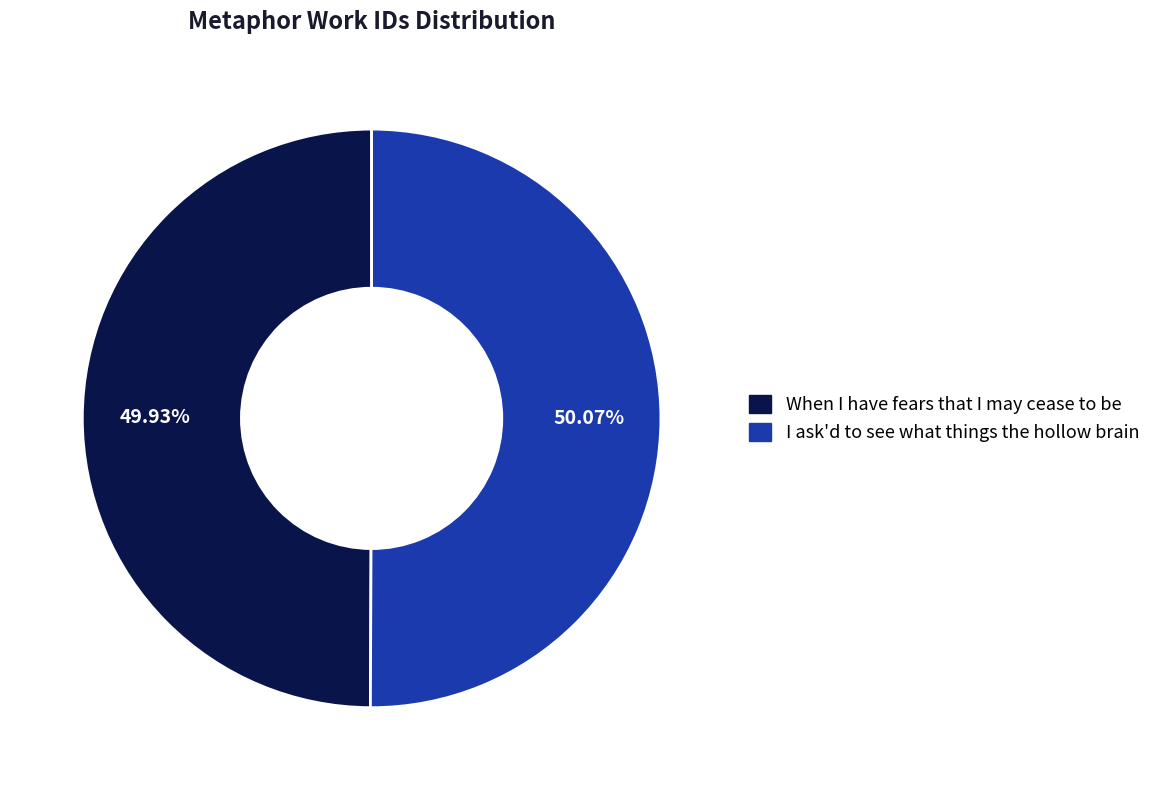

What is the ratio of the value at When I have fears that I may cease to be to the value at I ask'd to see what things the hollow brain?

1.0